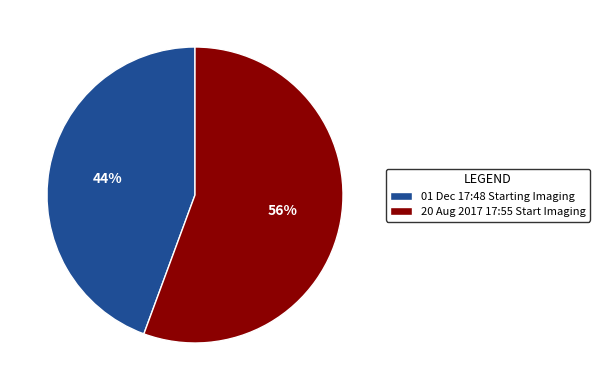

To the nearest percent, what percentage of the pie is 01 Dec 17:48 Starting Imaging?

44%